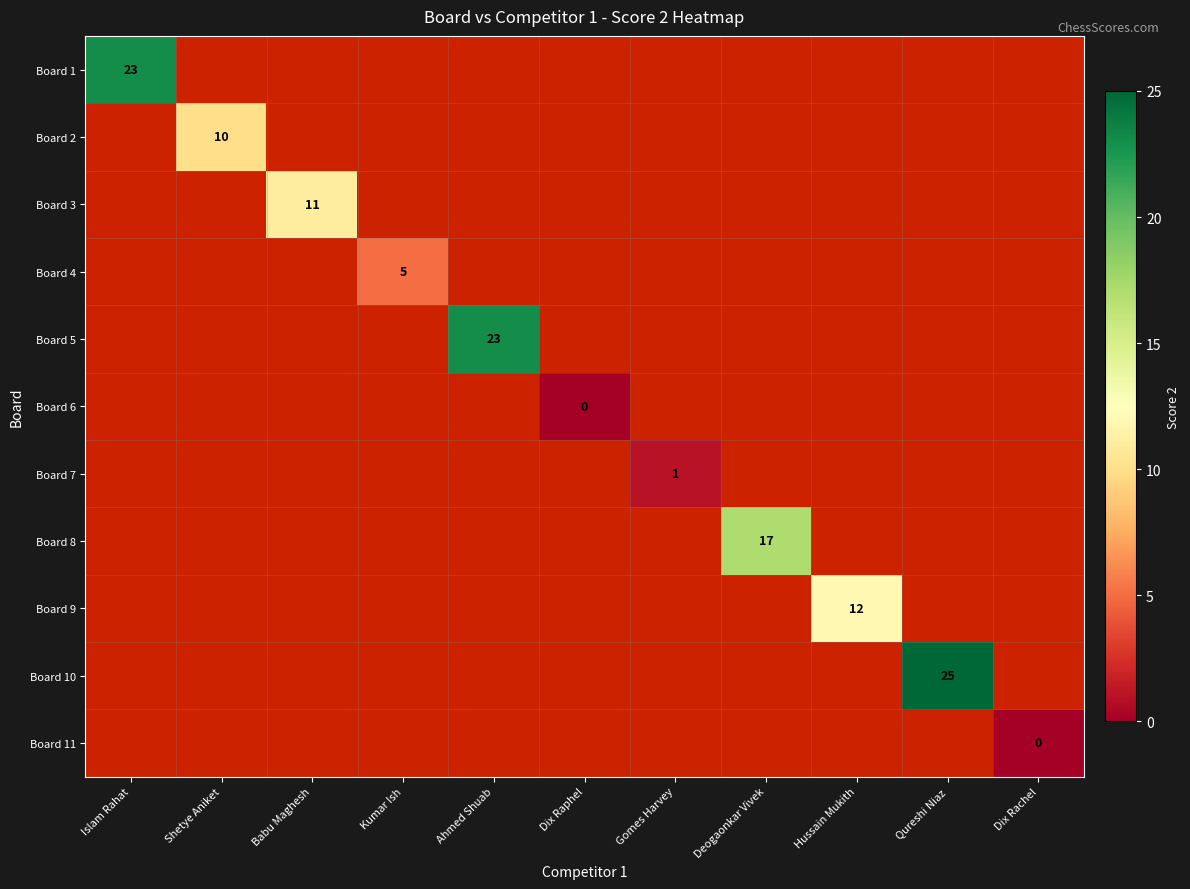

Which has a higher value, Hussain Mukith or Qureshi Niaz?

Qureshi Niaz